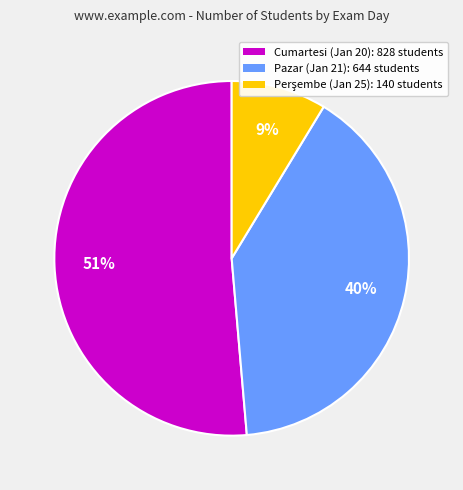

Is there any slice that represents more than half of the pie?

Yes